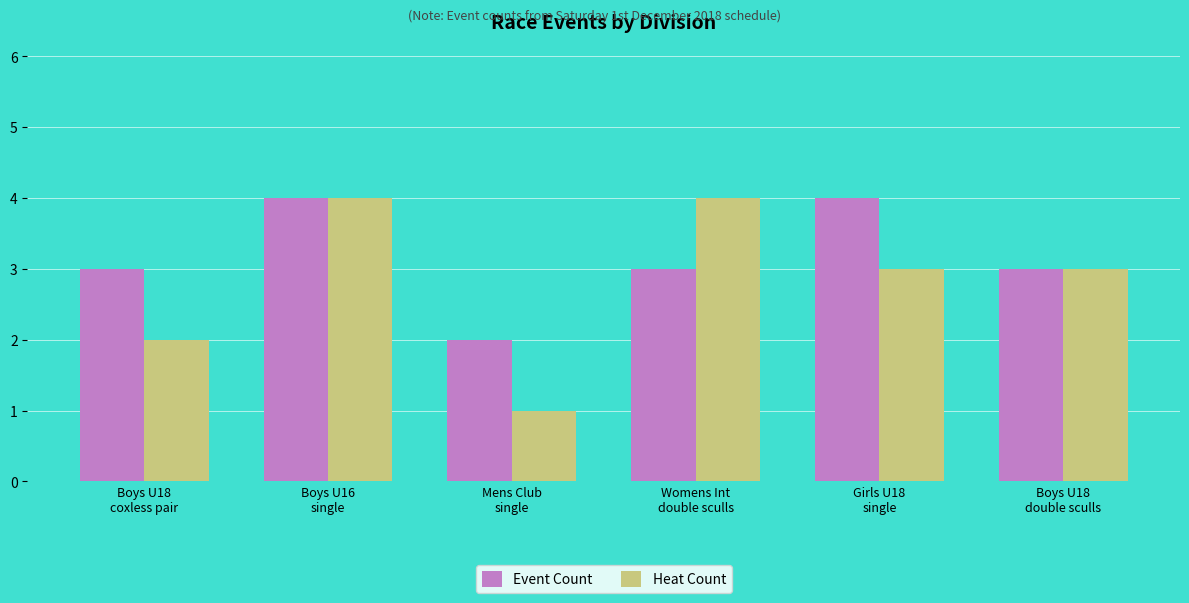

What is the difference between the Heat Count values at Boys U18
double sculls and Boys U18
coxless pair?

1